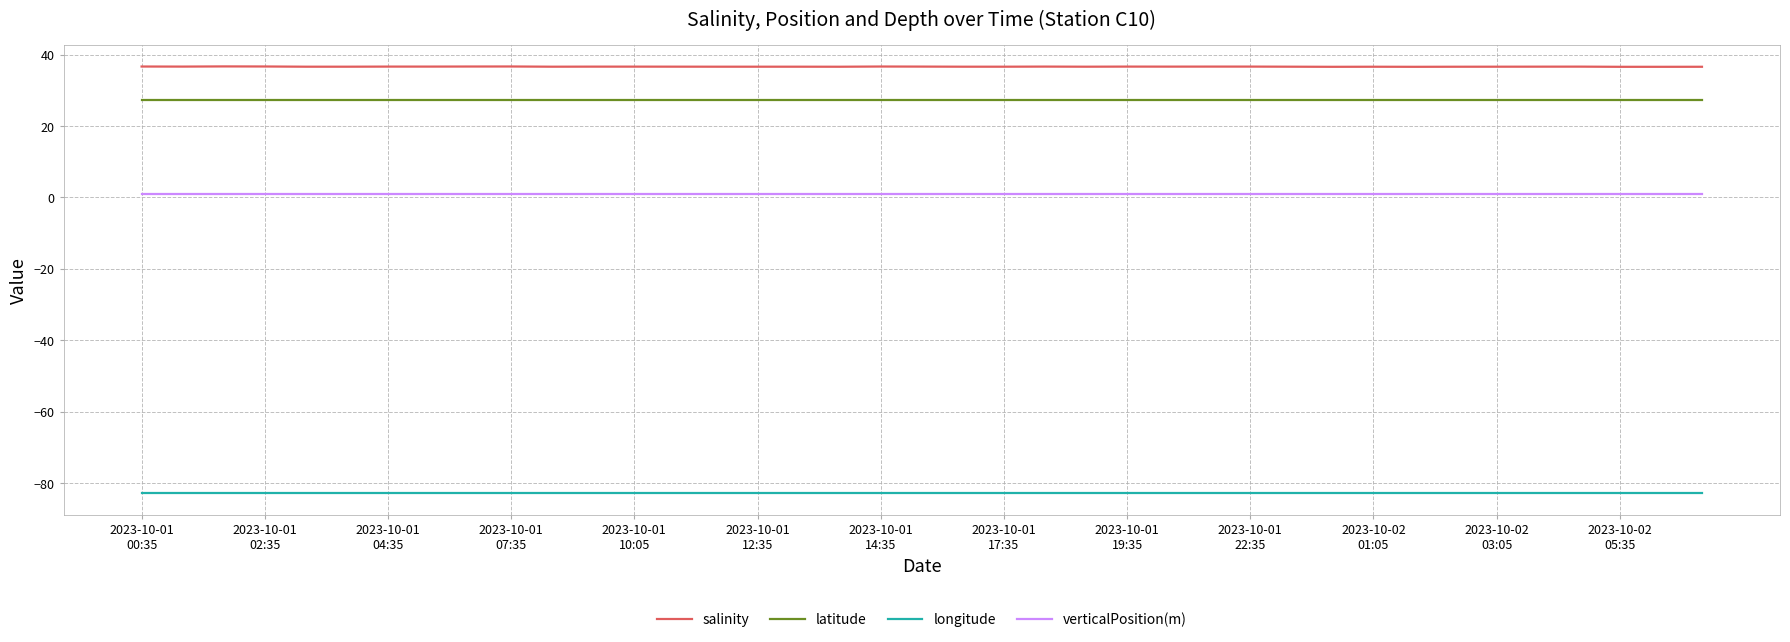

List the series in order of their peak value, highest first.

salinity, latitude, verticalPosition(m), longitude